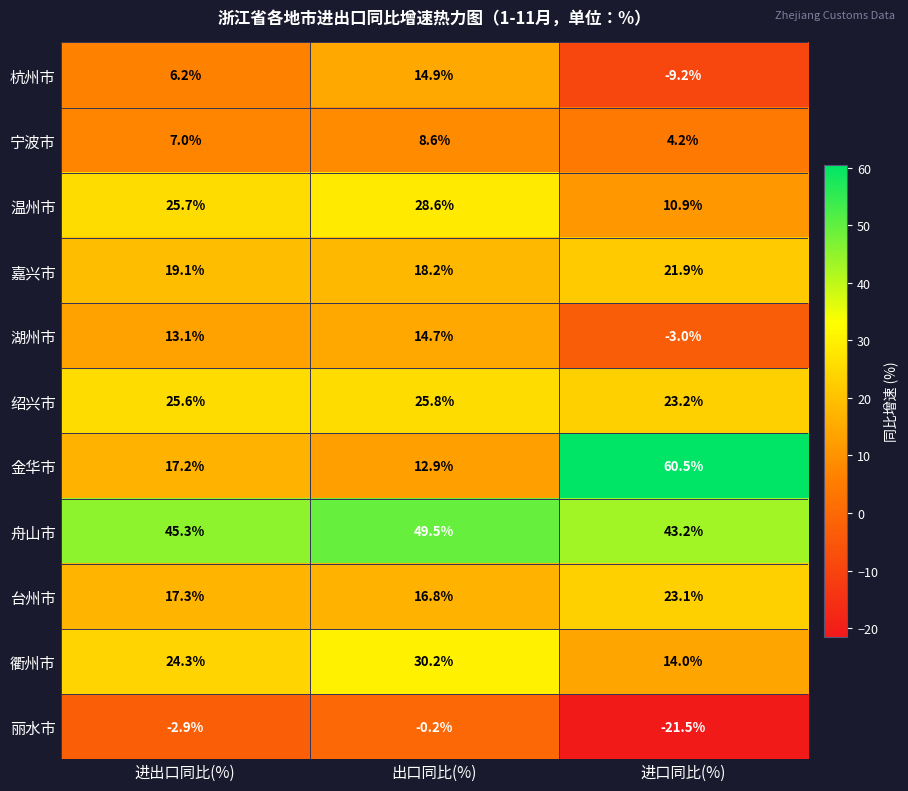

What is the maximum value for 衢州市?

30.2